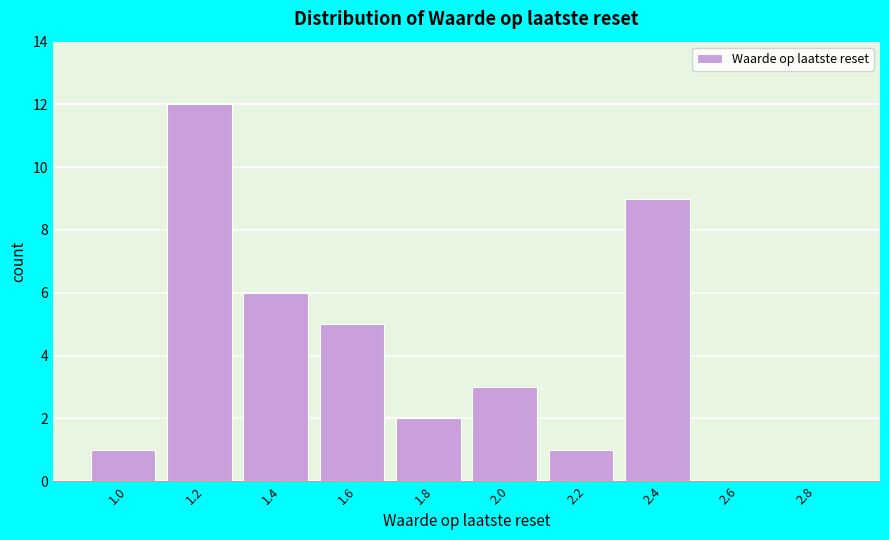

Reading left to right, list all the values displayed in this chart.

1.0=1	1.2=12	1.4=6	1.6=5	1.8=2	2.0=3	2.2=1	2.4=9	2.6=0	2.8=0